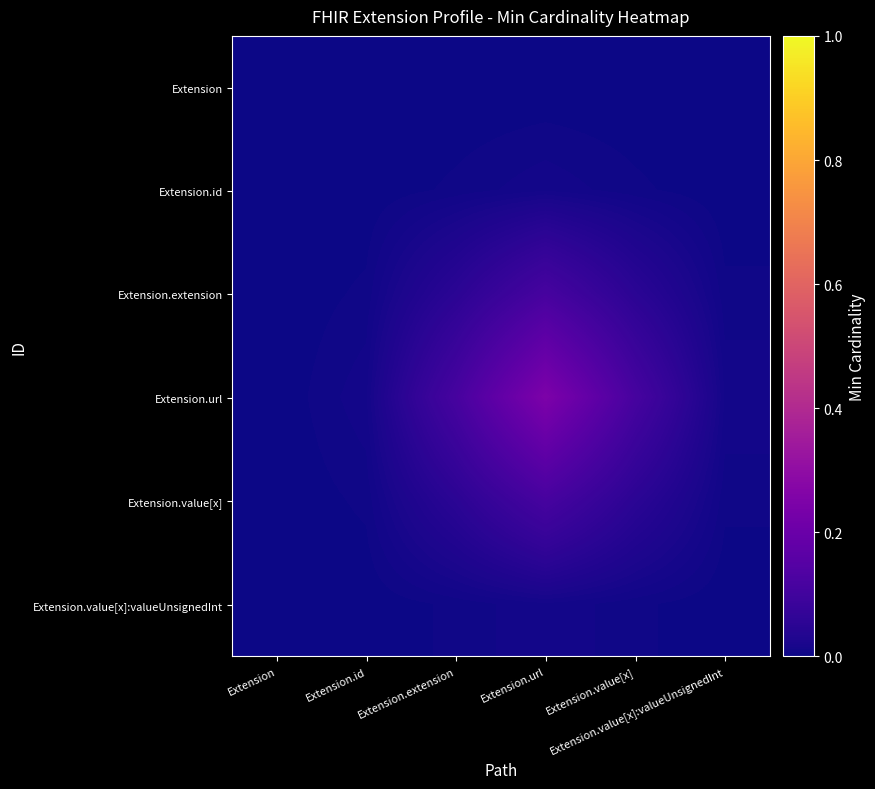

What is the total value across all series at Extension.url?

0.5